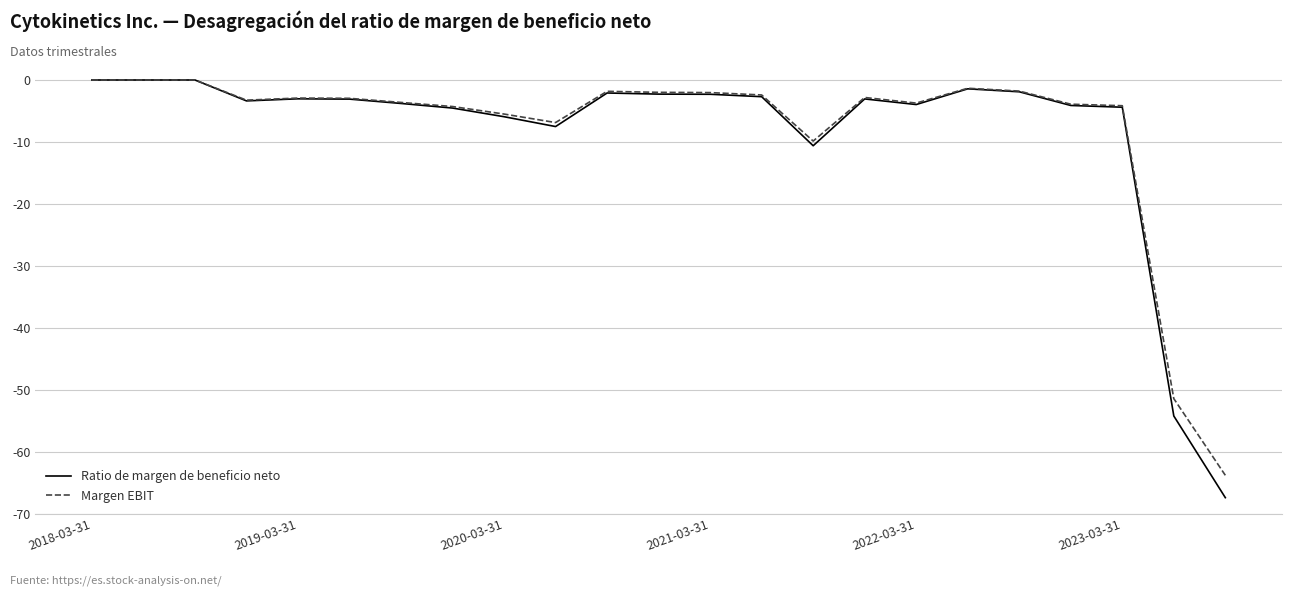

Which series has the widest spread of values?

Ratio de margen de beneficio neto